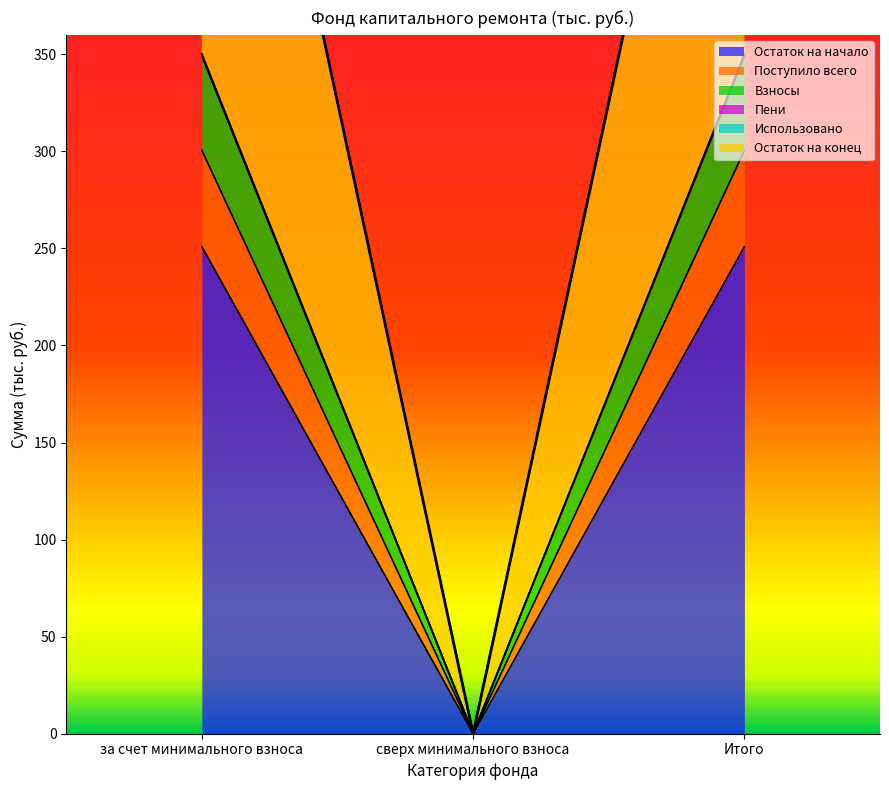

What is the difference between the Остаток на начало values at сверх минимального взноса and Итого?

250.9